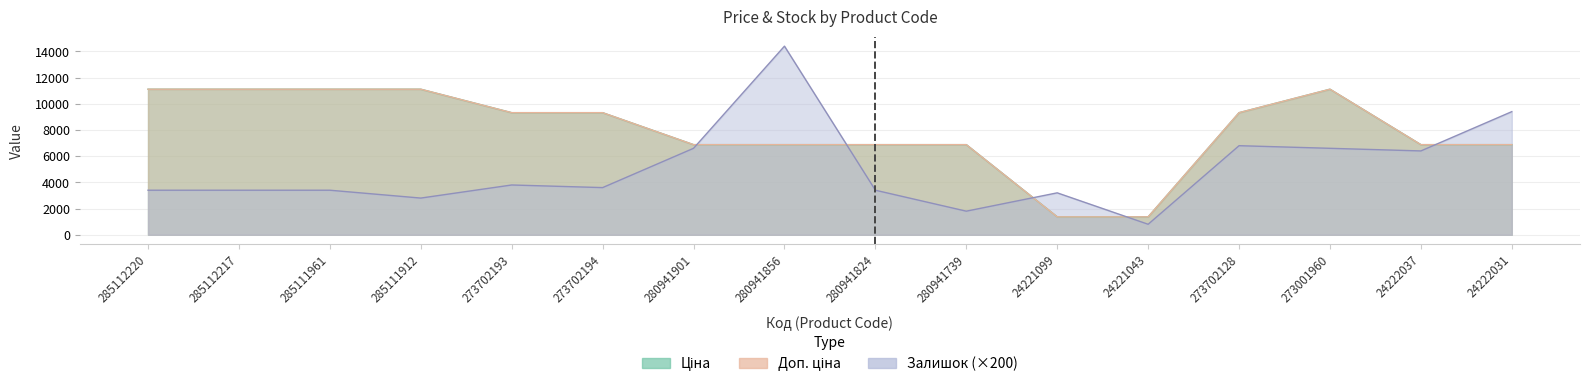

What is the label of the 15th point from the right?

285112217